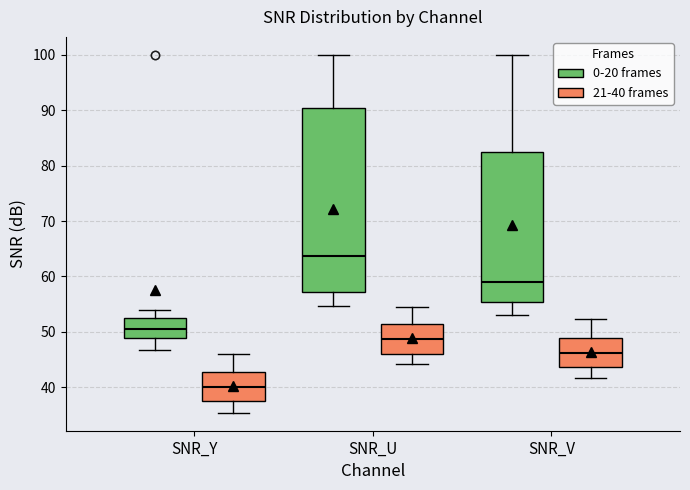

Where does the lower whisker of the box for SNR_U (21-40 frames) end on the y-axis? The values are not printed on the chart, so give them approximately, as read against the axis.

44